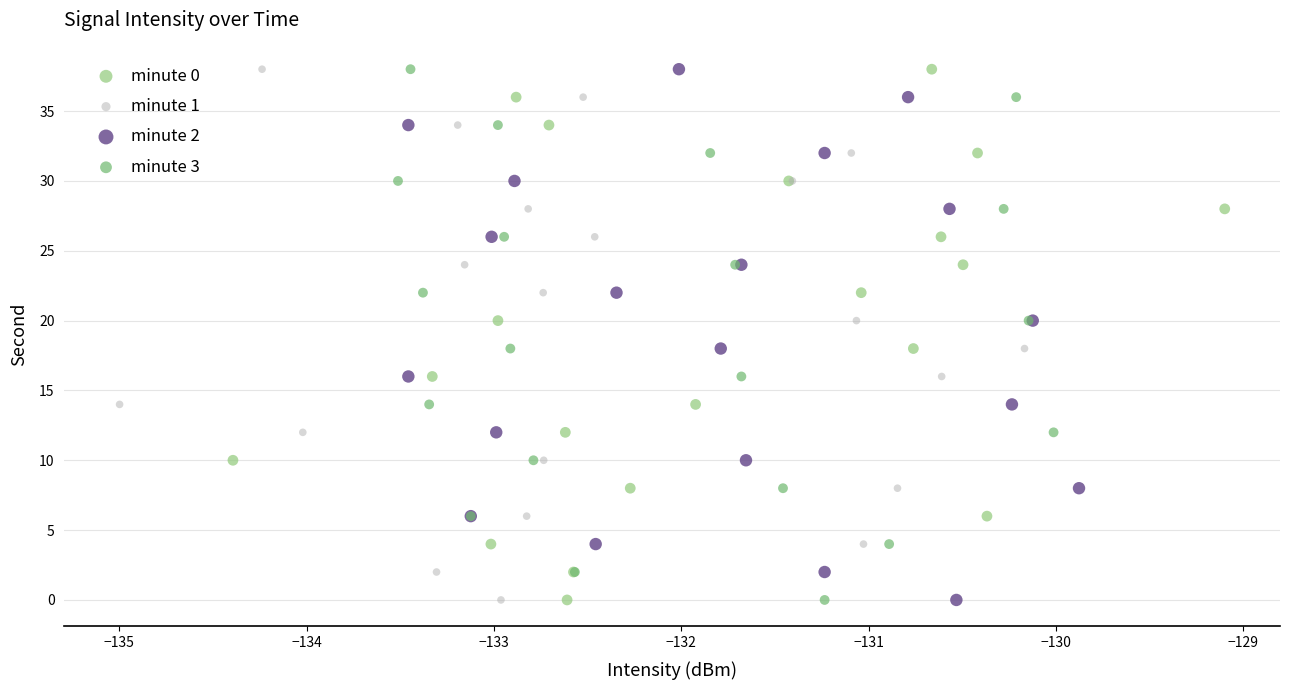

What are all the series names shown in the legend?

minute 0, minute 1, minute 2, minute 3